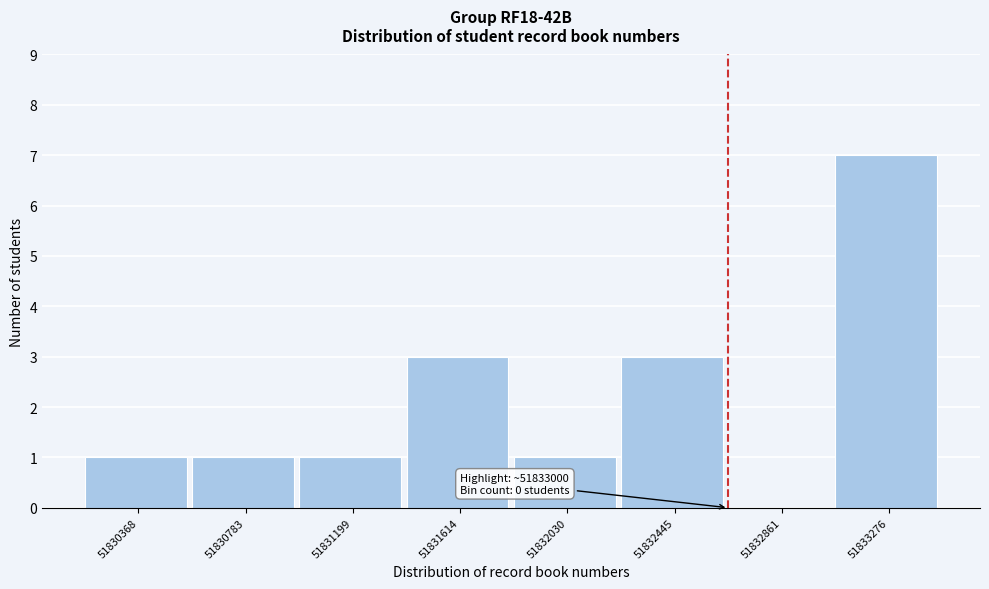

Reading right to left, transcribe all the data shown in this chart.

51833276=7	51832861=0	51832445=3	51832030=1	51831614=3	51831199=1	51830783=1	51830368=1